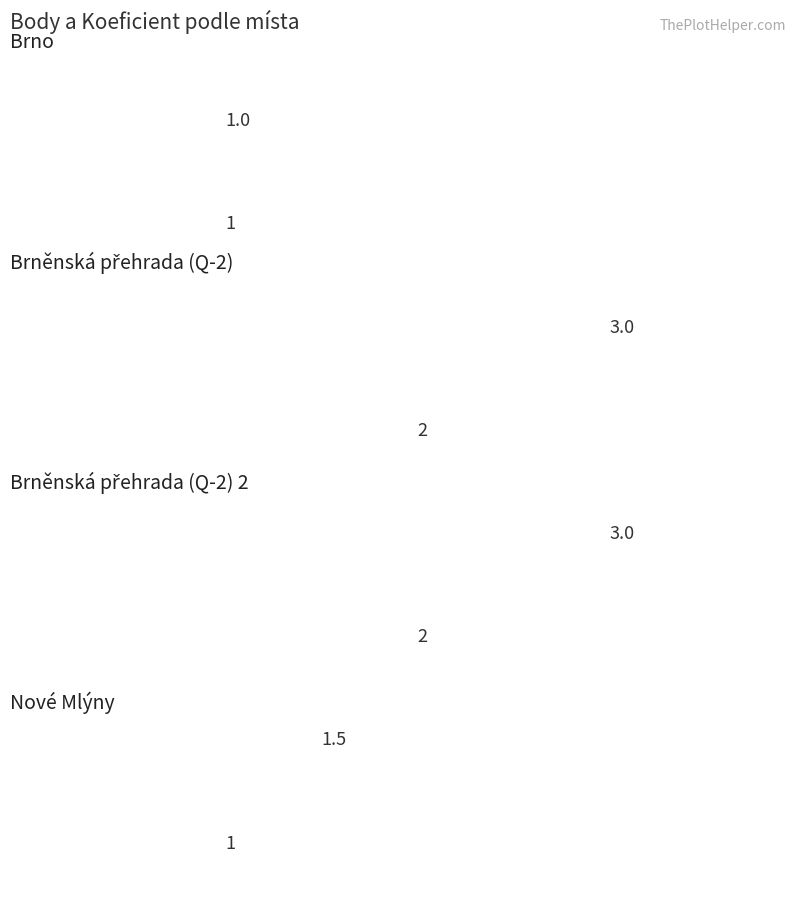

True or false: Koeficient has a value of 1.0 at Nové Mlýny.

True